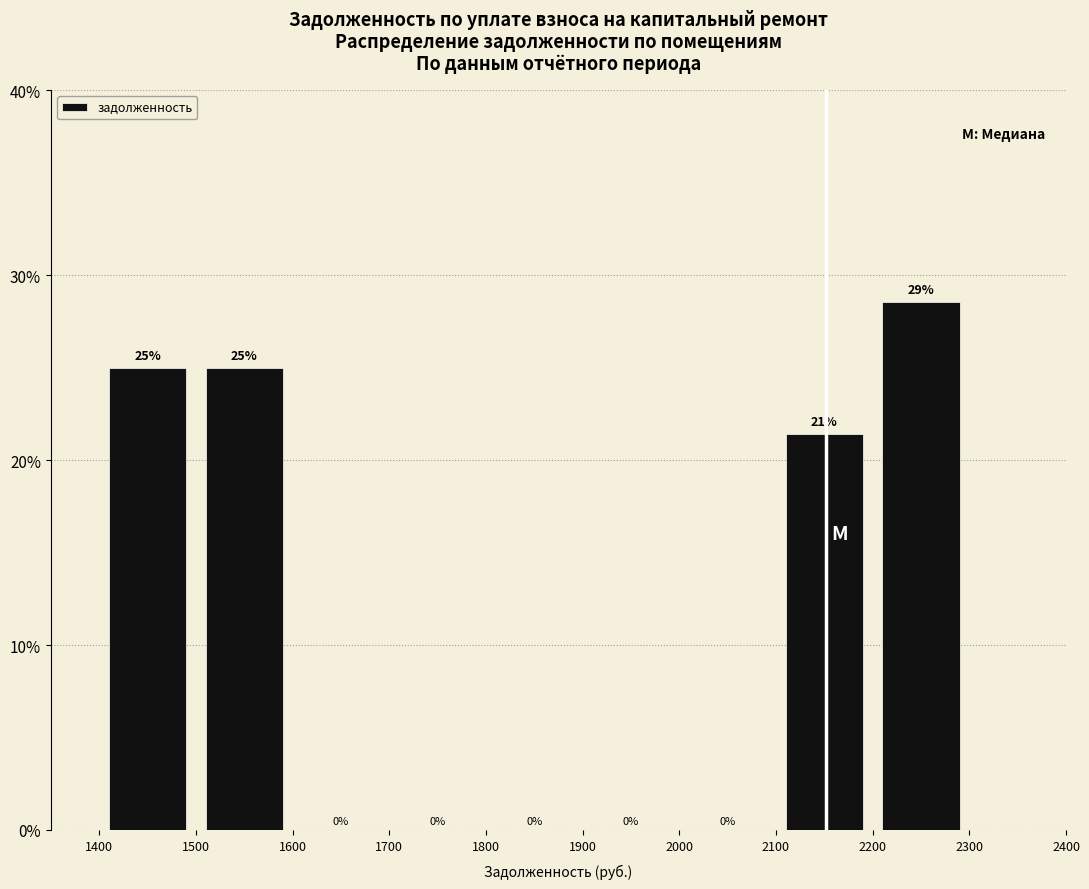

Over which range of the x-axis is the bar tallest?

2200 to 2300